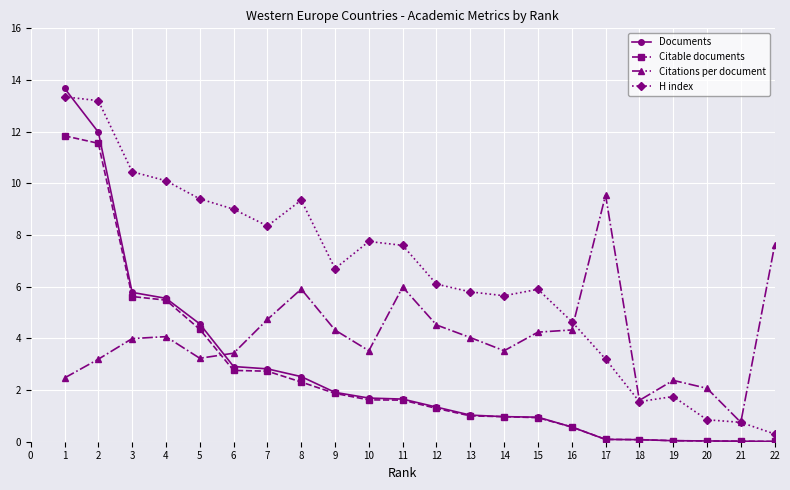

Count the number of categories in the chart.

22